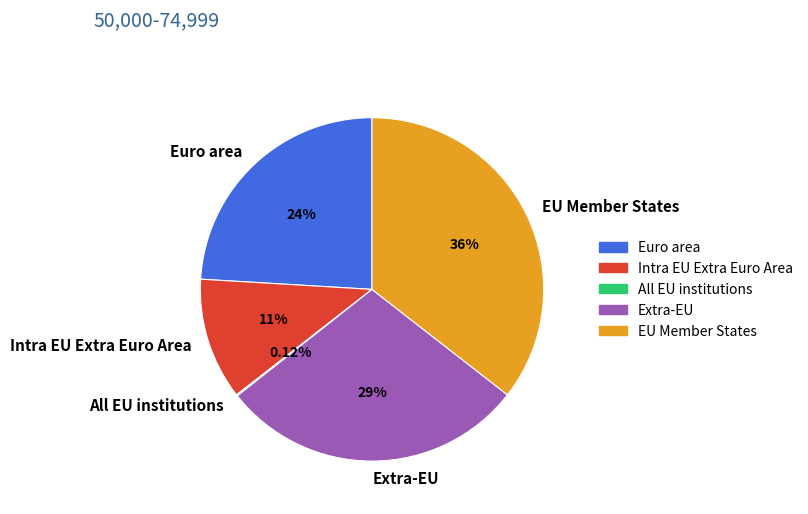

True or false: Intra EU Extra Euro Area accounts for 11% of the total.

True